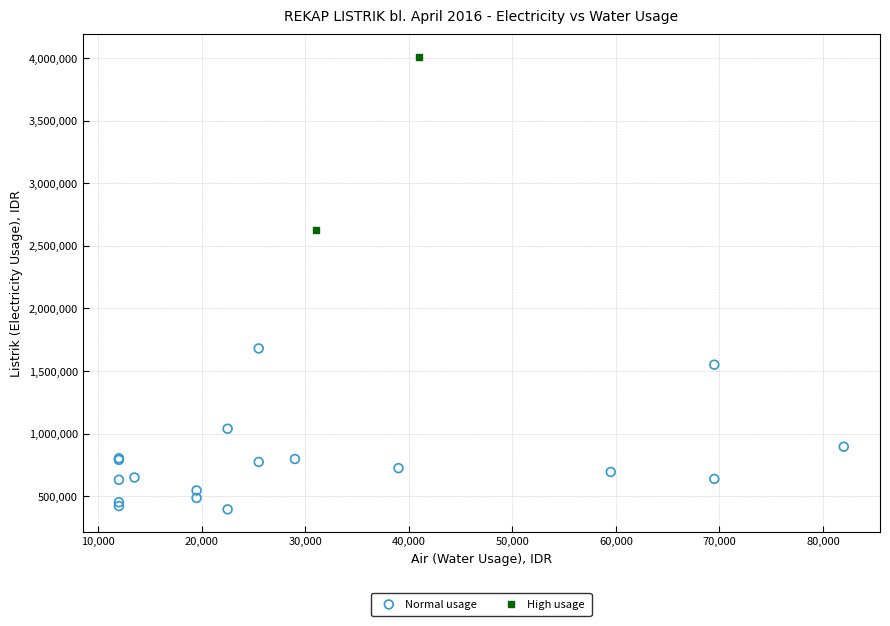

Which series reaches the minimum Y coordinate?

Normal usage